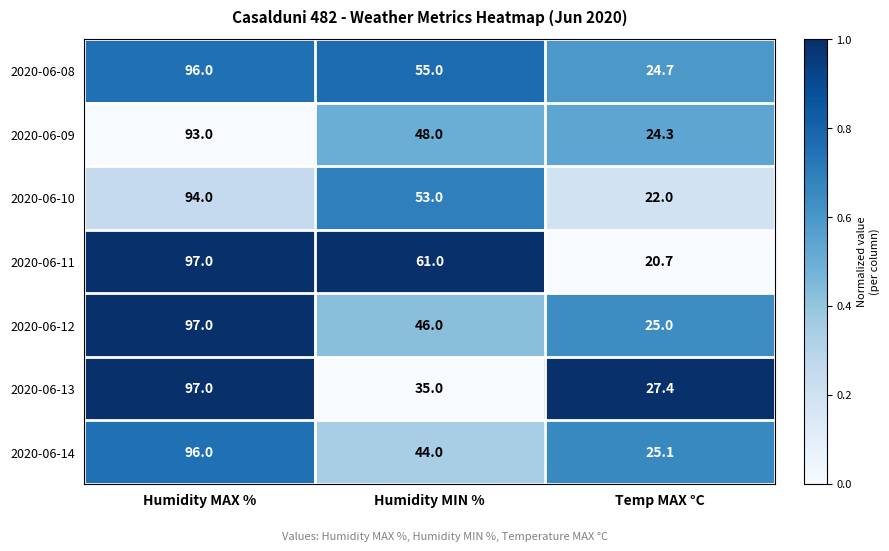

Which label corresponds to the largest value in the chart?

Humidity MAX %